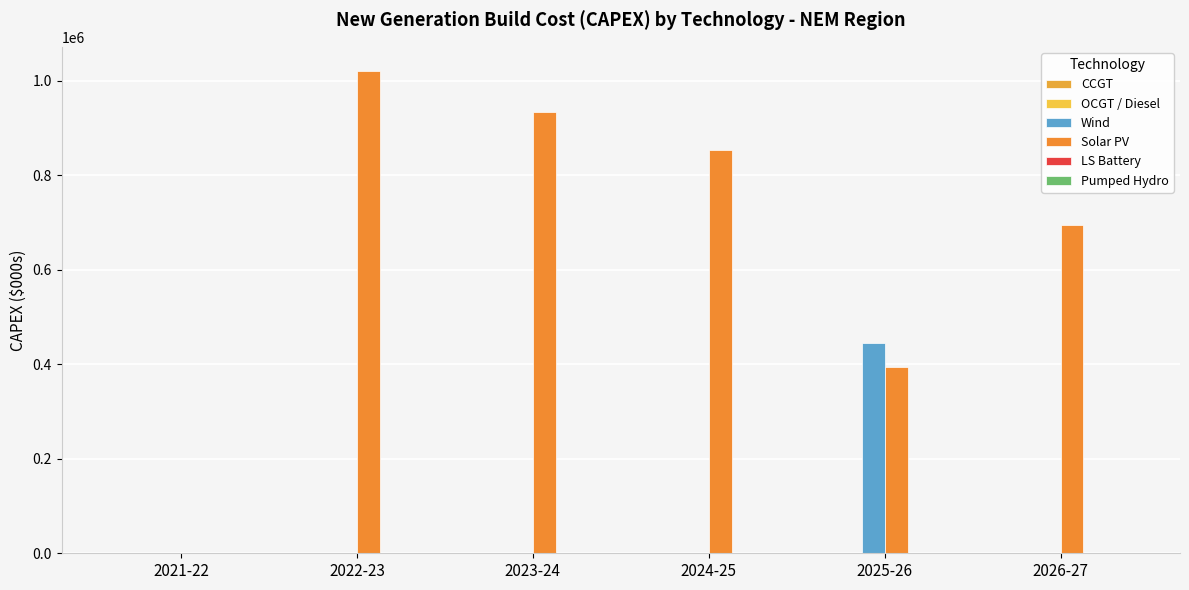

What is the label of the 3rd bar from the left?

2023-24